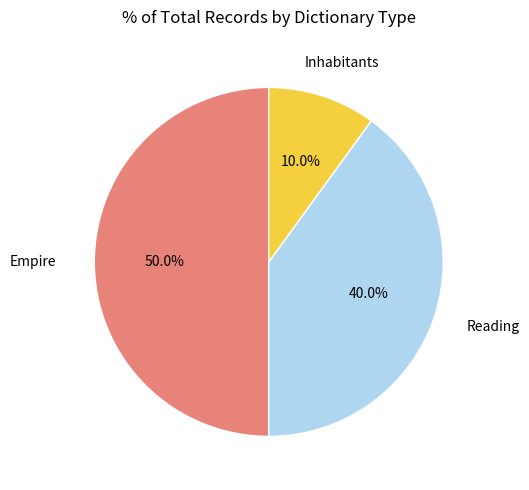

How many segments does this pie chart have?

3